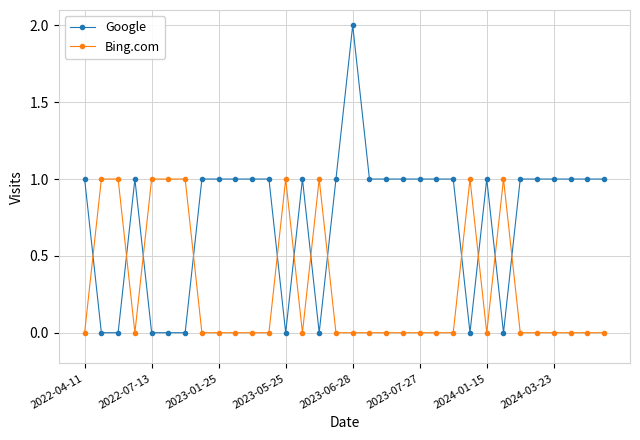

List the series in order of their overall mean, lowest first.

Bing.com, Google